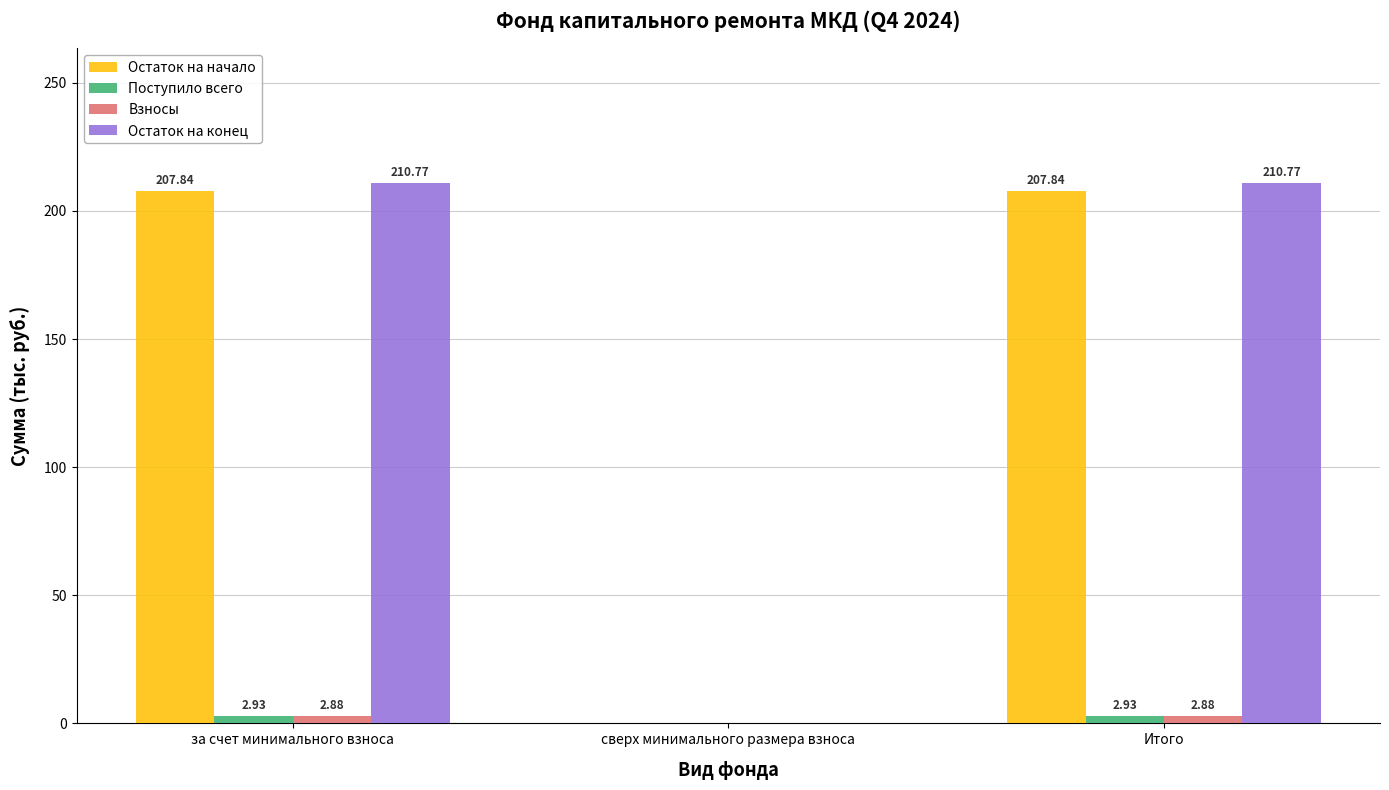

At which label is Взносы closest to 1?

сверх минимального размера взноса